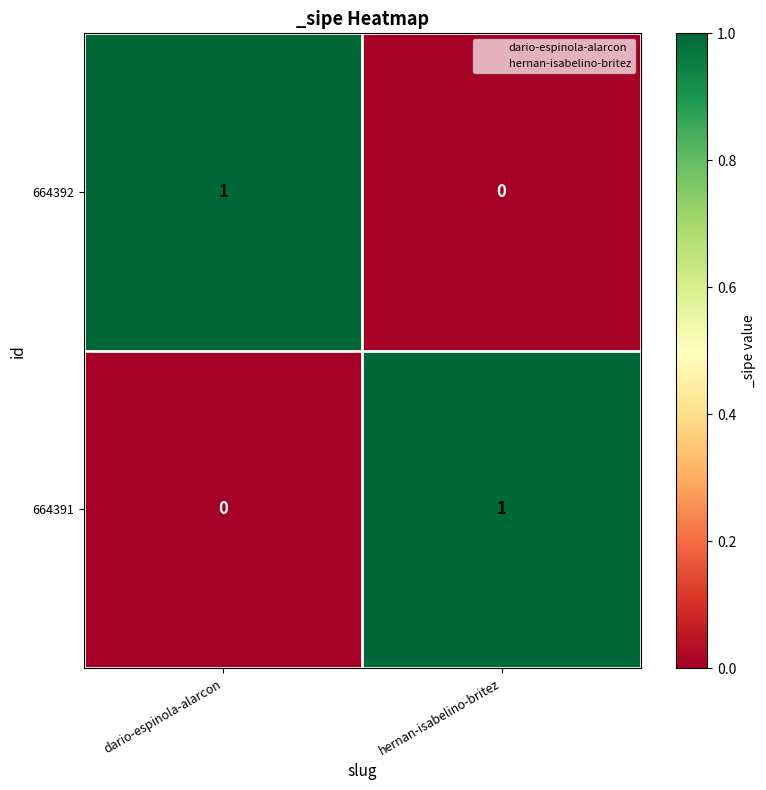

At which label does 664392 reach its peak?

dario-espinola-alarcon